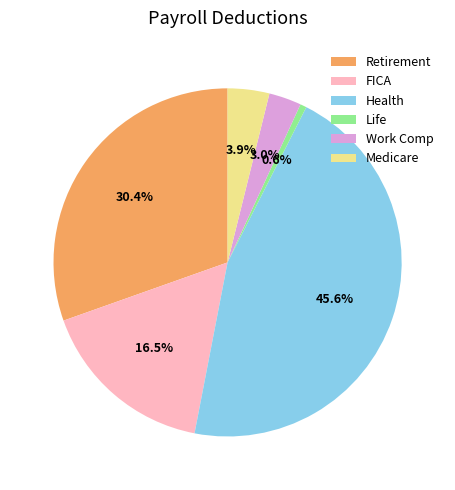

To the nearest percent, what percentage of the pie is Life?

1%